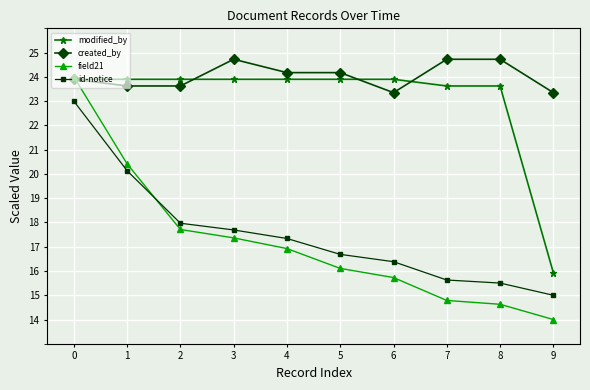

What is the sum of the created_by values at 4 and 5?

48.4